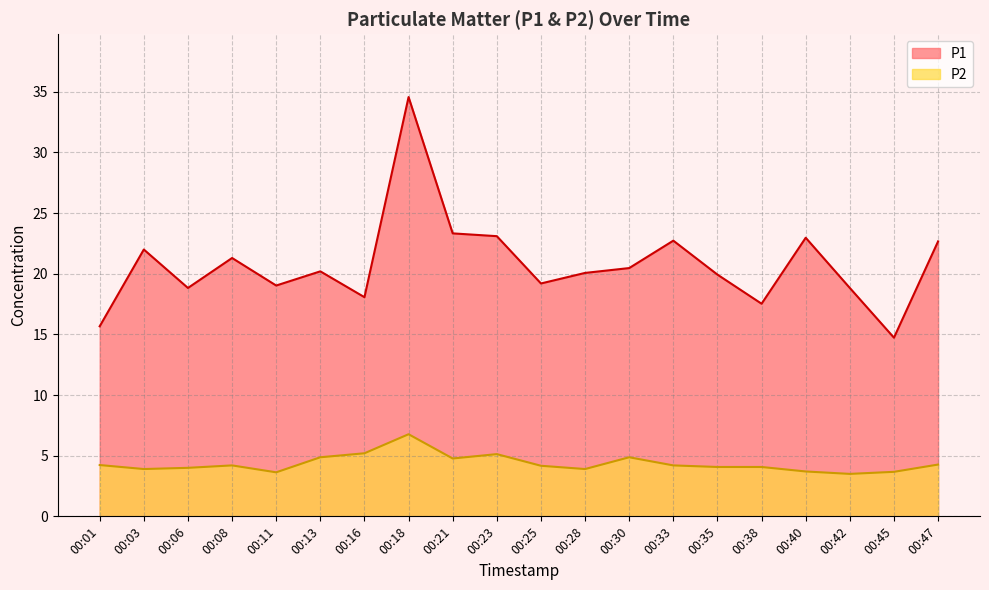

Reading left to right, list all the values displayed in this chart.

P1: 15.7	22.0	18.8	21.3	19.0	20.2	18.1	34.6	23.3	23.1	19.2	20.1	20.5	22.7	19.9	17.5	23.0	18.8	14.7	22.7
P2: 4.2	3.9	4.0	4.2	3.6	4.9	5.2	6.8	4.8	5.1	4.2	3.9	4.9	4.2	4.1	4.1	3.7	3.5	3.7	4.3